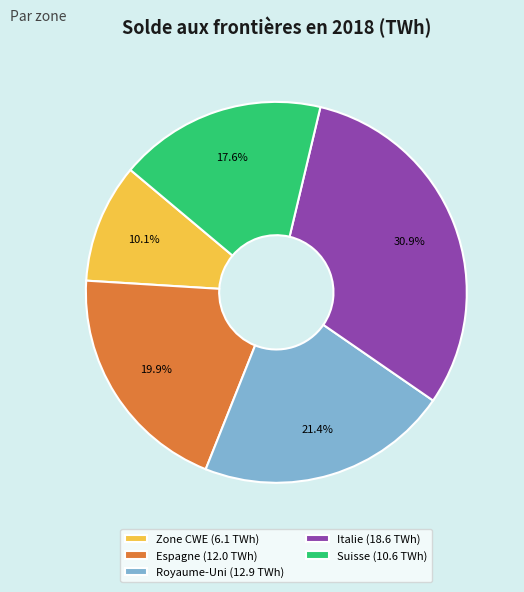

The Italie slice represents 31% of the pie. True or false?

True